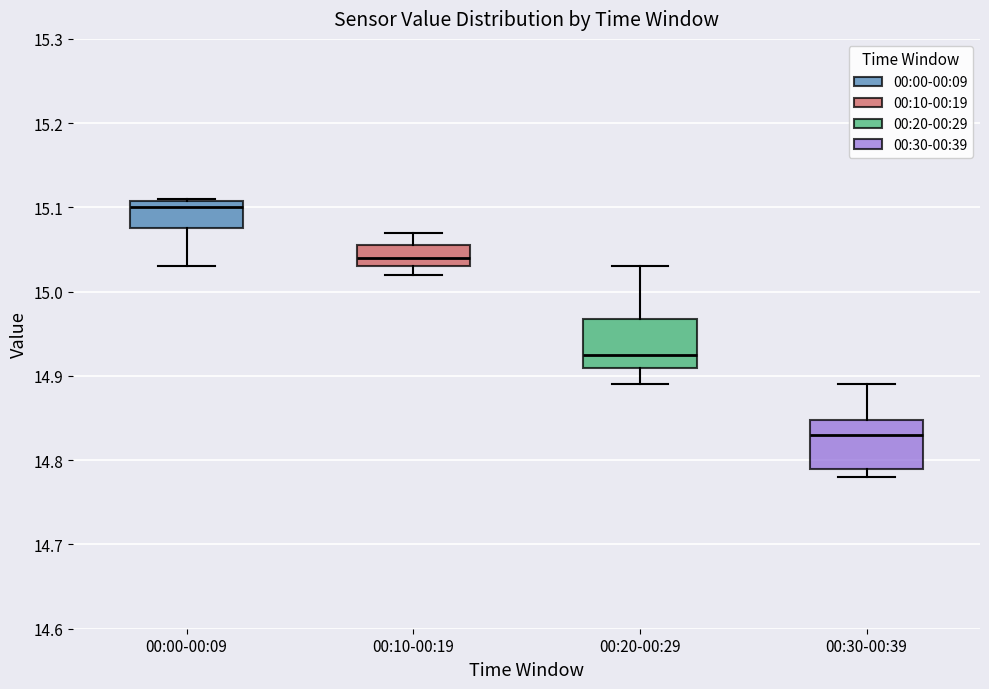

Reading left to right, transcribe this box plot: for each box, give where its median line is, the range the box spans, and where its two whiskers end, as read against the y-axis. The values are not printed on the chart, so give them approximately, as read against the axis.

00:00-00:09: median 15.10, box 15.08 to 15.11, whiskers 15.03 to 15.11
00:10-00:19: median 15.04, box 15.03 to 15.06, whiskers 15.02 to 15.07
00:20-00:29: median 14.93, box 14.91 to 14.97, whiskers 14.89 to 15.03
00:30-00:39: median 14.83, box 14.79 to 14.85, whiskers 14.78 to 14.89